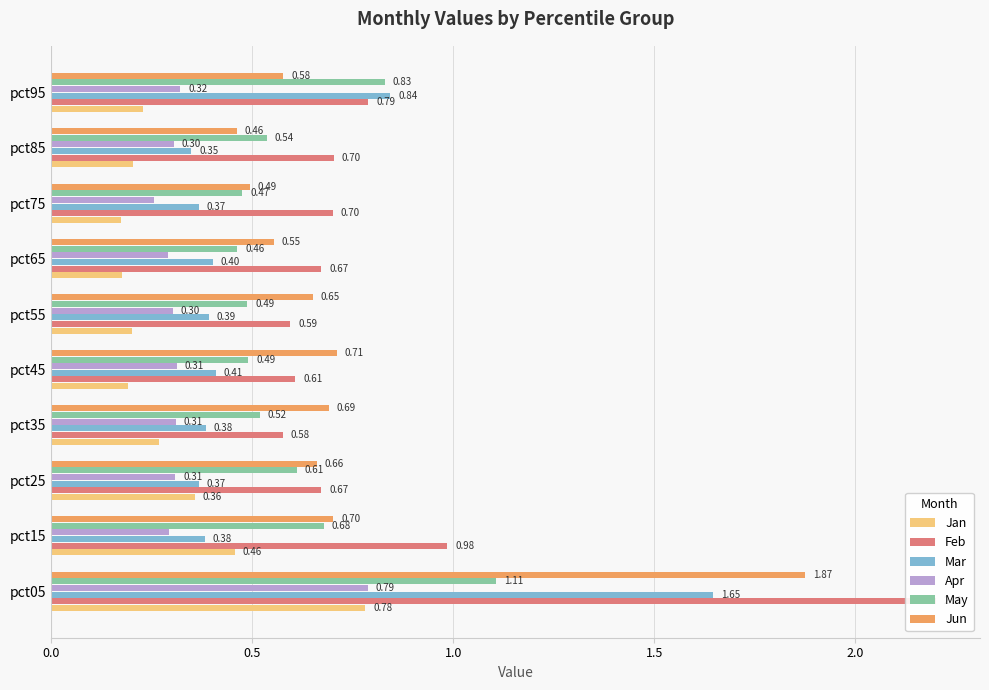

Count the Mar values in the range 0 to 1.

9